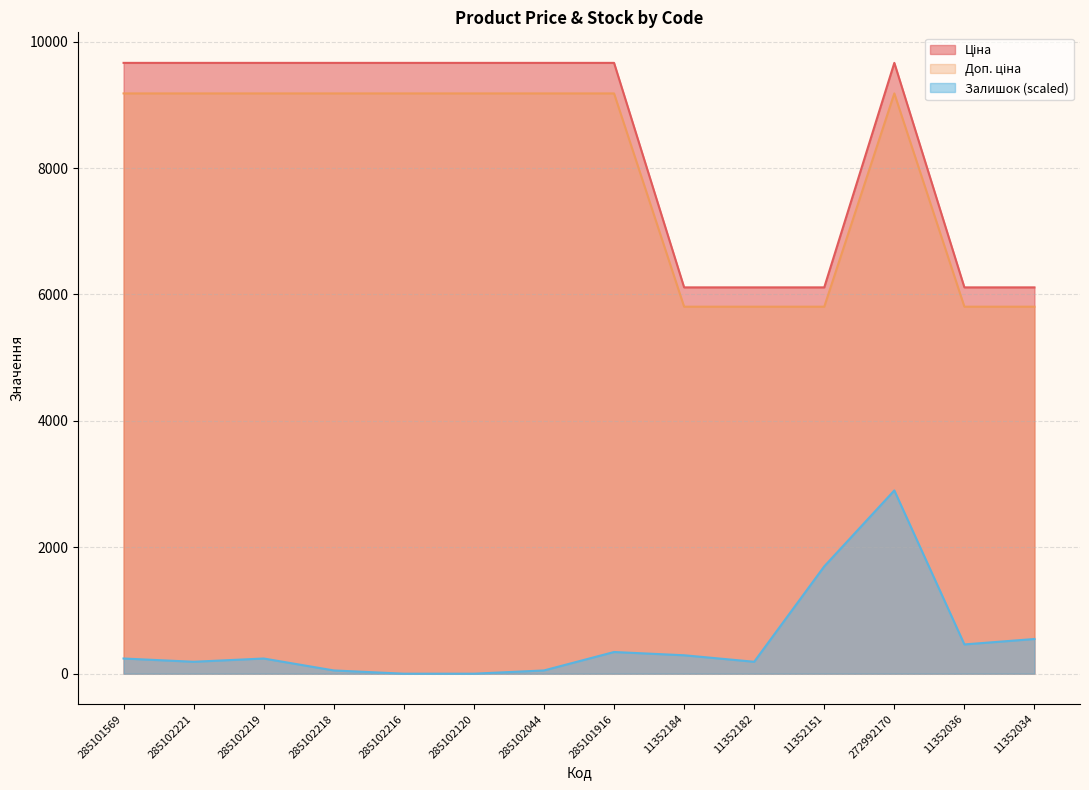

Is it true that Залишок equals 407.4 at 285102219?

False